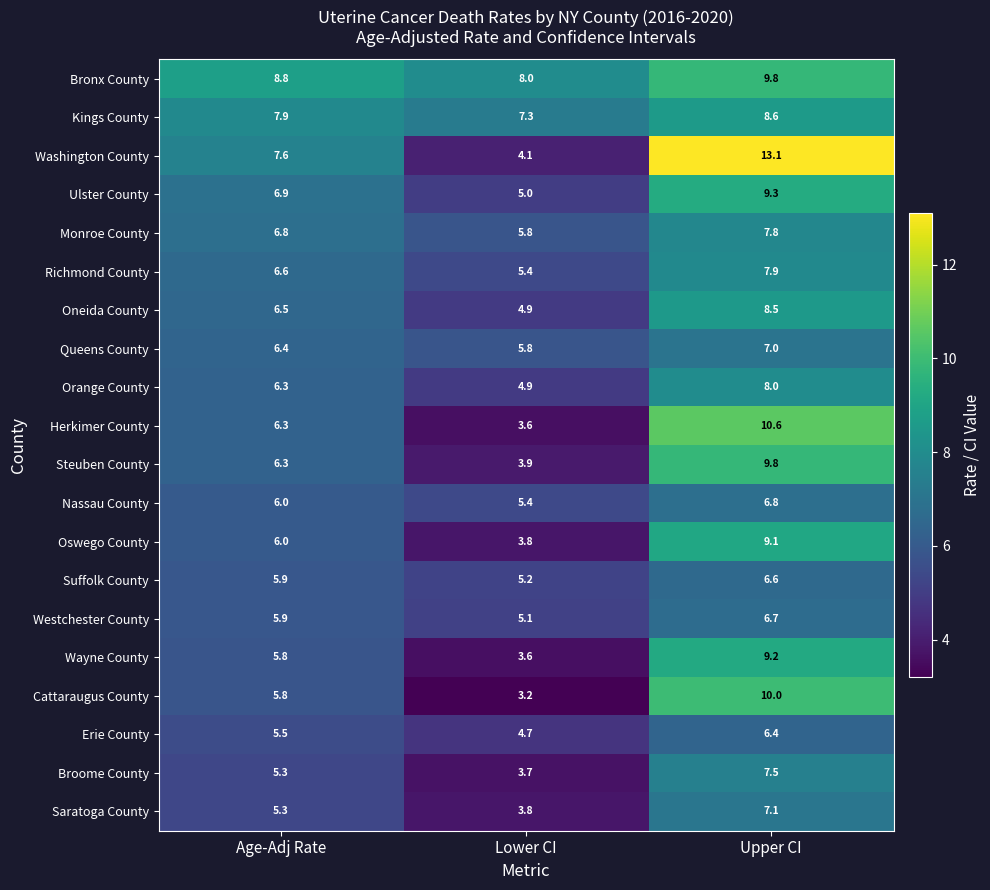

Is it true that Broome County equals 5.3 at Age-Adj Rate?

True